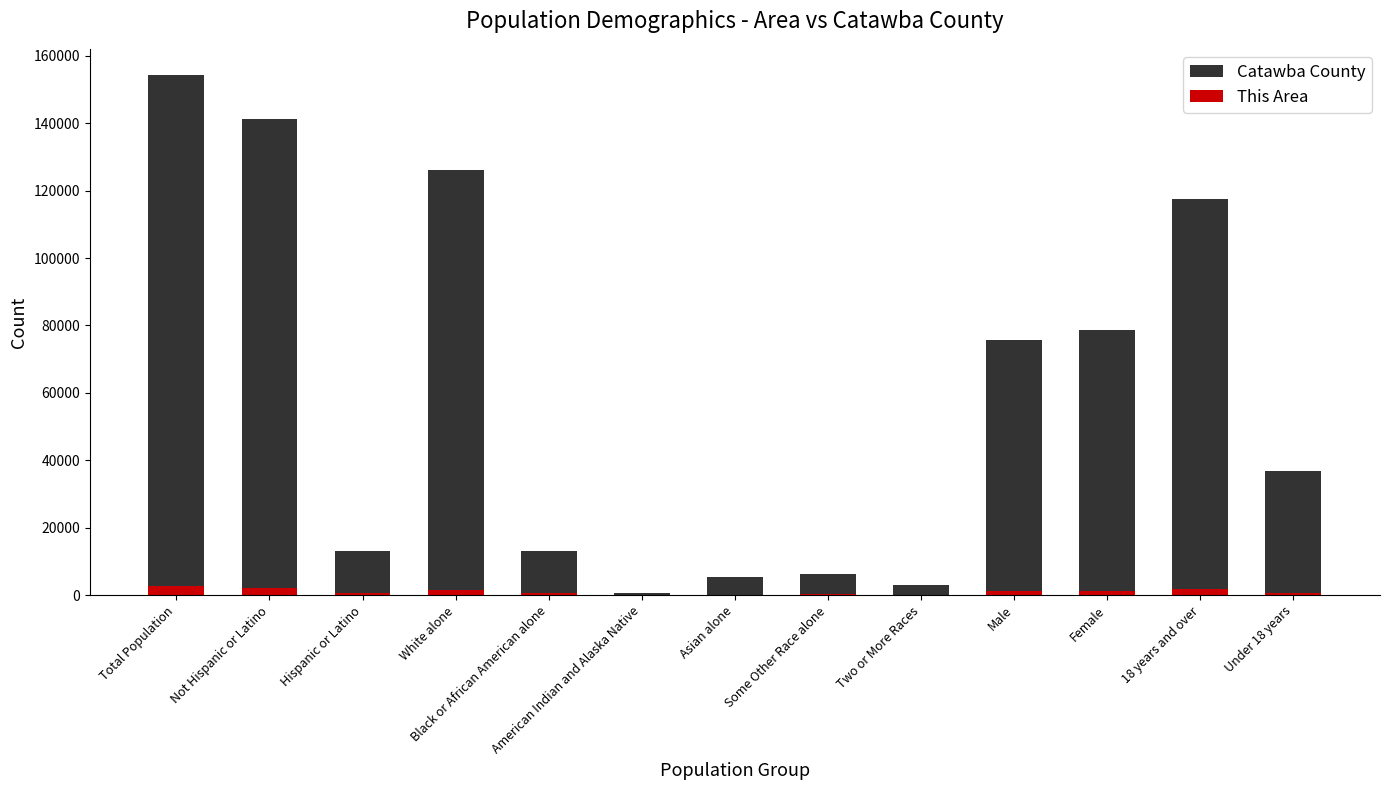

Is the value of This Area at Some Other Race alone greater than the value of Catawba County at Black or African American alone?

No